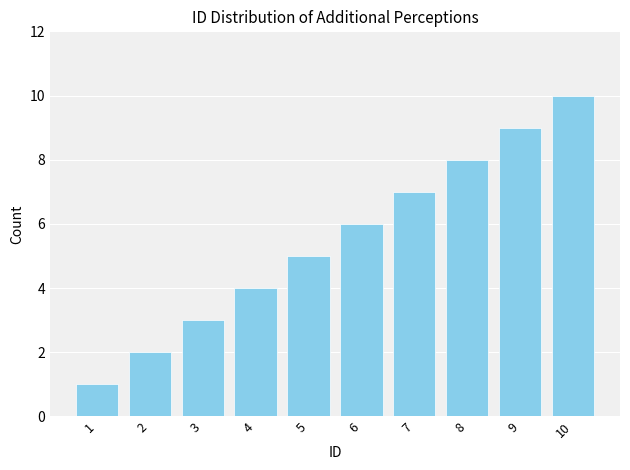

How many distinct data groups are displayed?

1